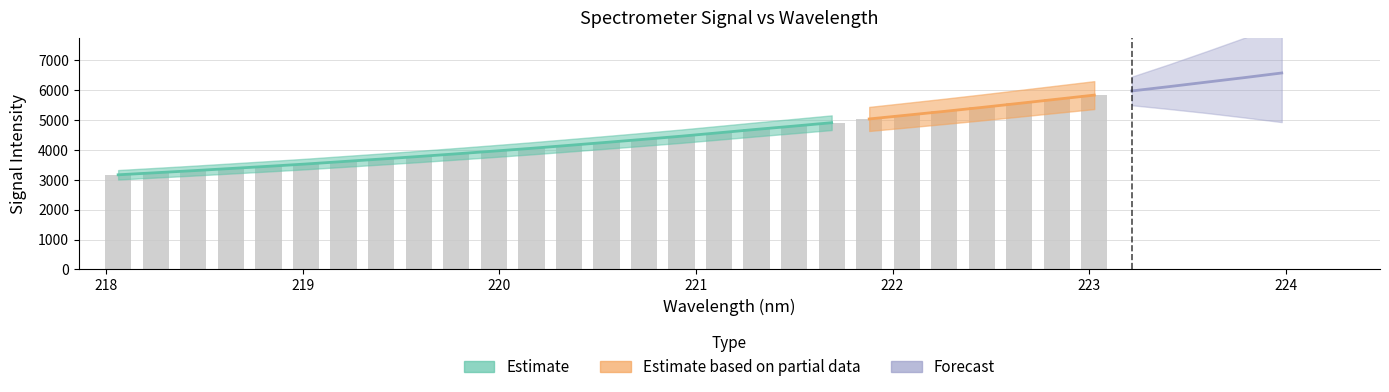

The chart shows a value of 5833.0 at 223.0264. True or false?

True